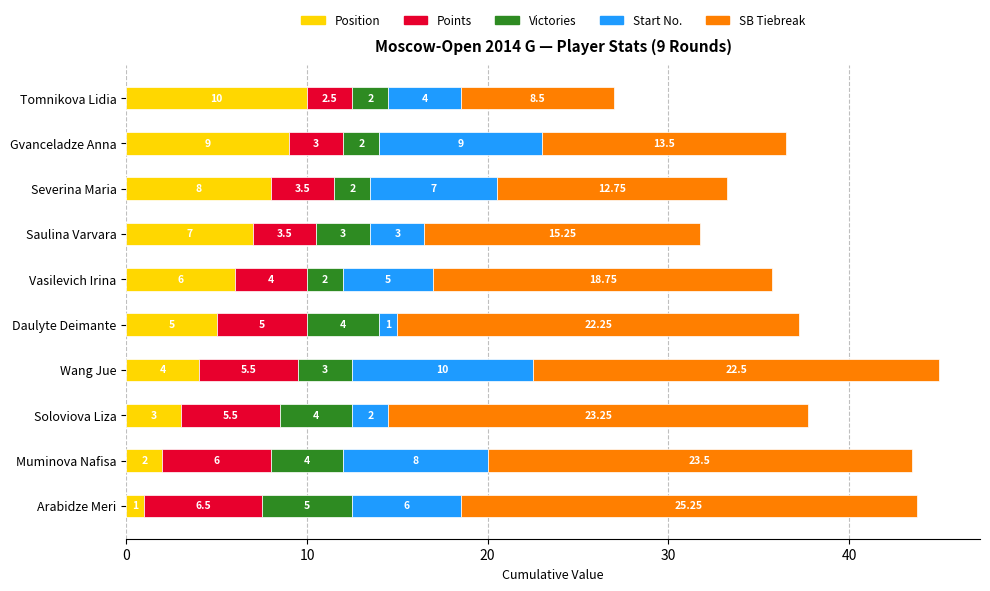

At which category is the sum across all series the highest?

Wang Jue